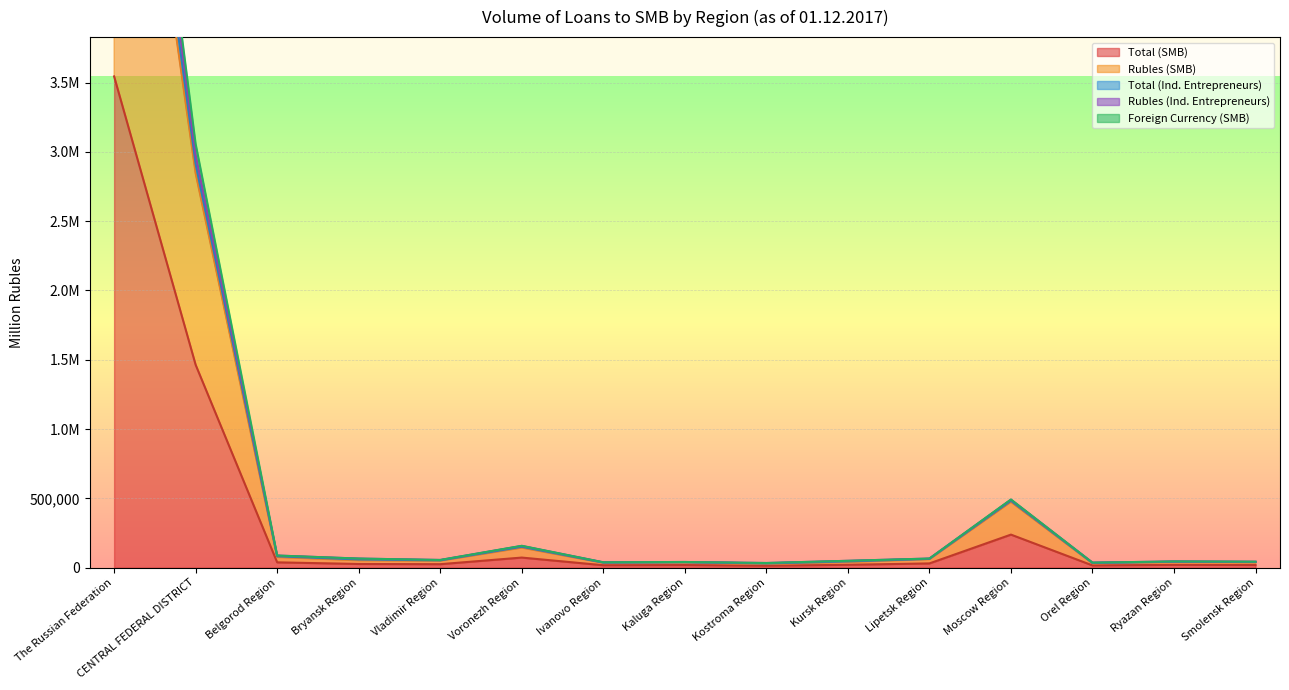

Where does the Total (SMB) series first go above 24923?

The Russian Federation